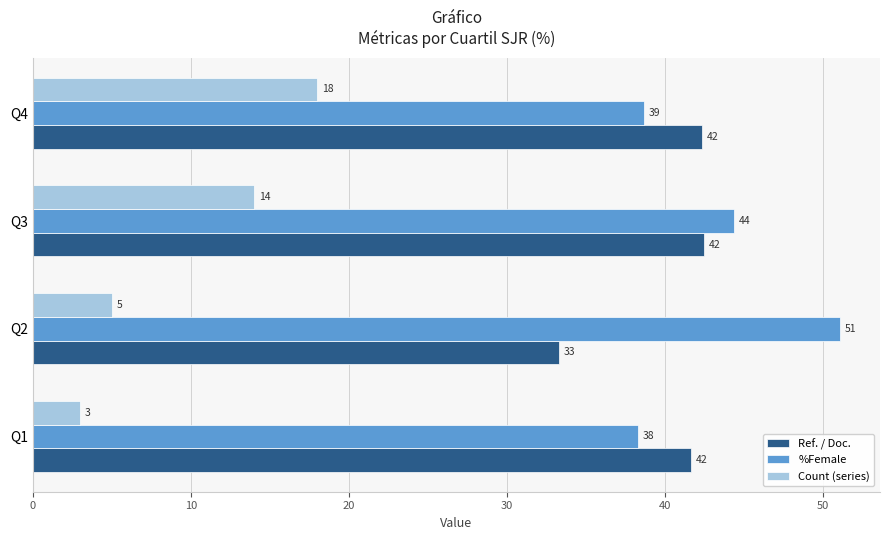

What is the value of the Ref. / Doc. bar at the 3rd from the left?

42.5